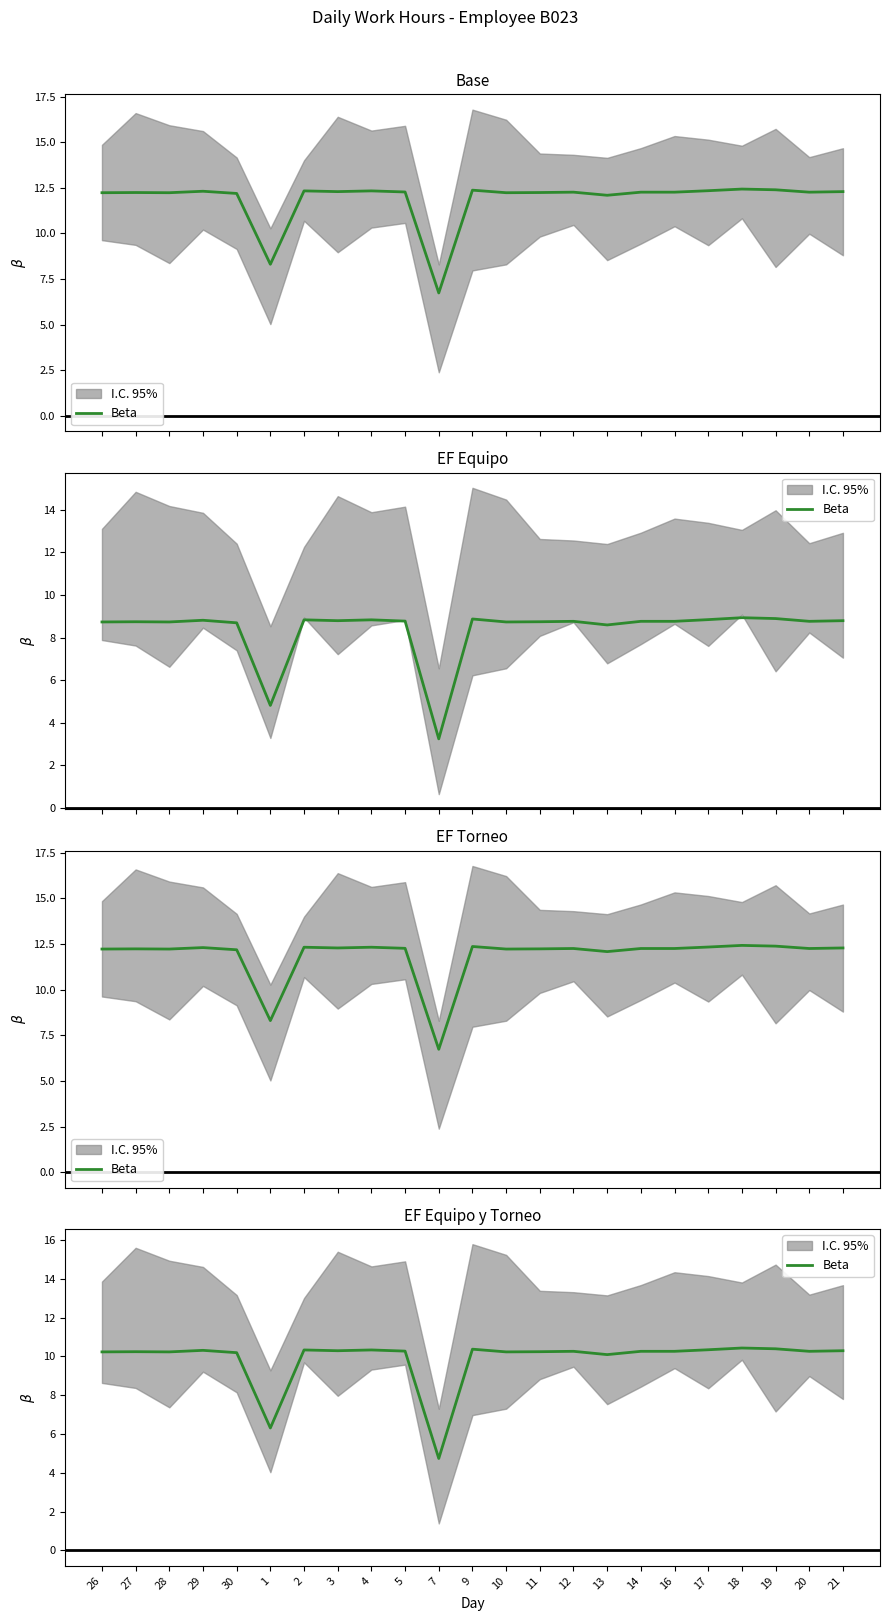

List the labels in order of value, smallest first.

7, 1, 13, 30, 26, 28, 10, 27, 11, 12, 14, 16, 20, 5, 3, 21, 29, 2, 4, 17, 9, 19, 18